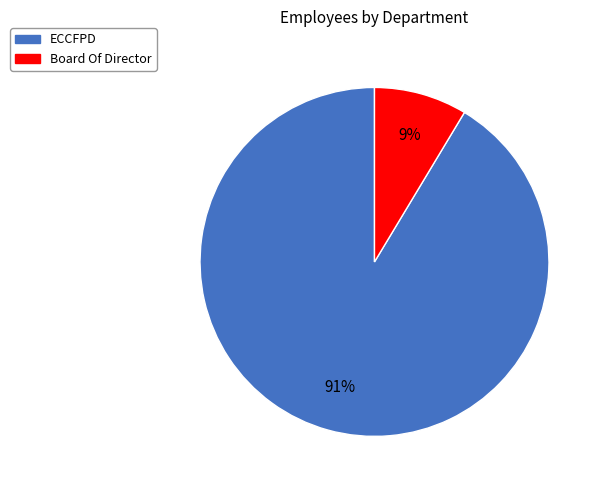

Which has a higher value, ECCFPD or Board Of Director?

ECCFPD